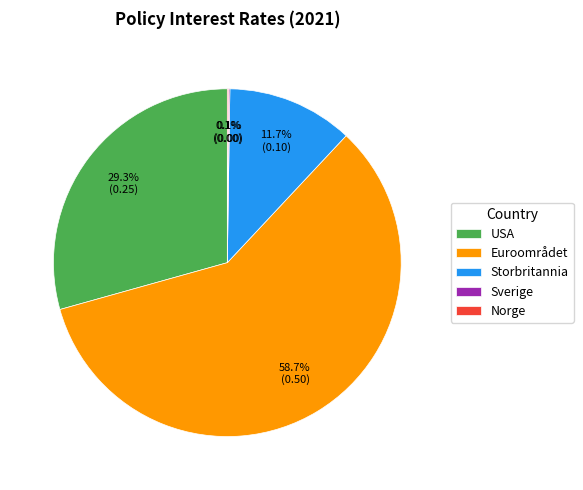

Which slice is the largest?

Euroområdet